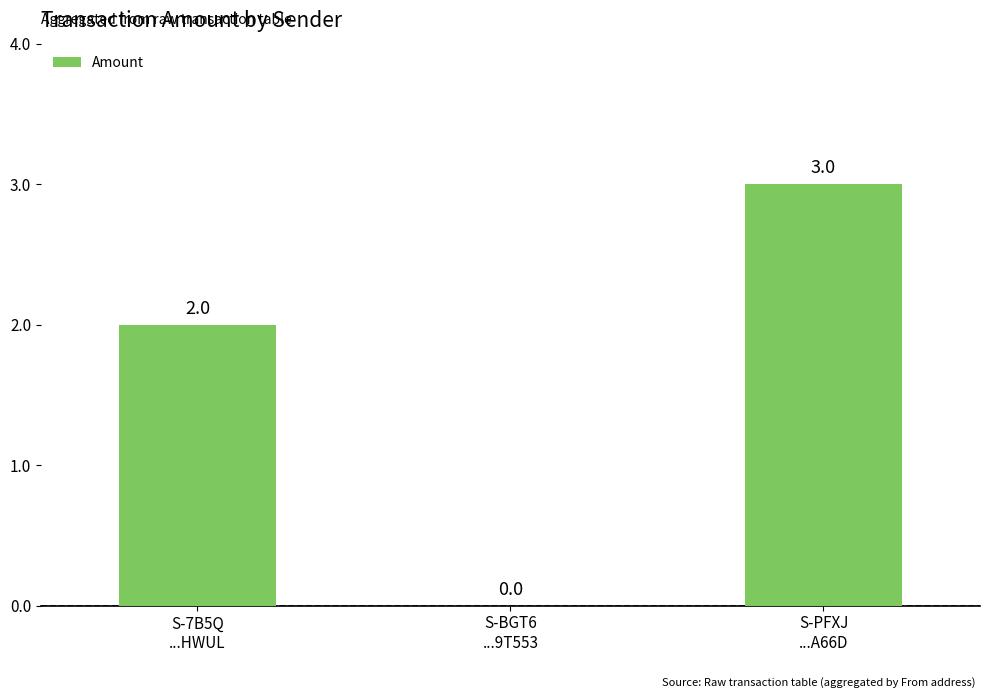

What is the greatest value displayed?

3